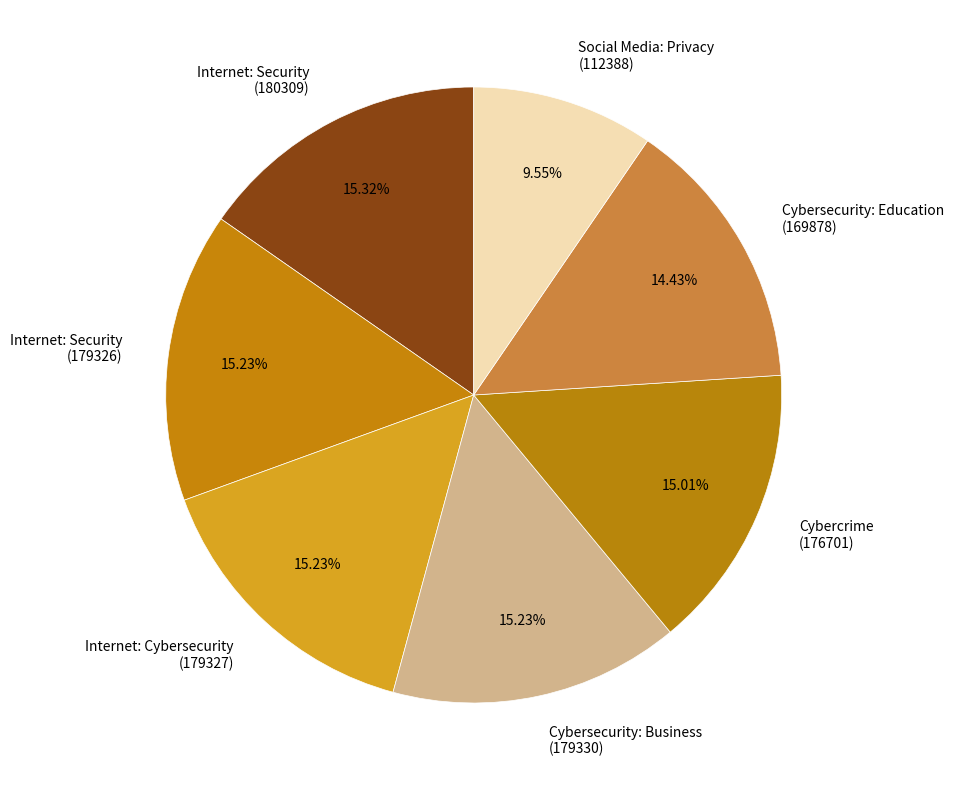

Is the sum of Cybersecurity: Business (179330) and Internet: Security (179326) greater than half?

No